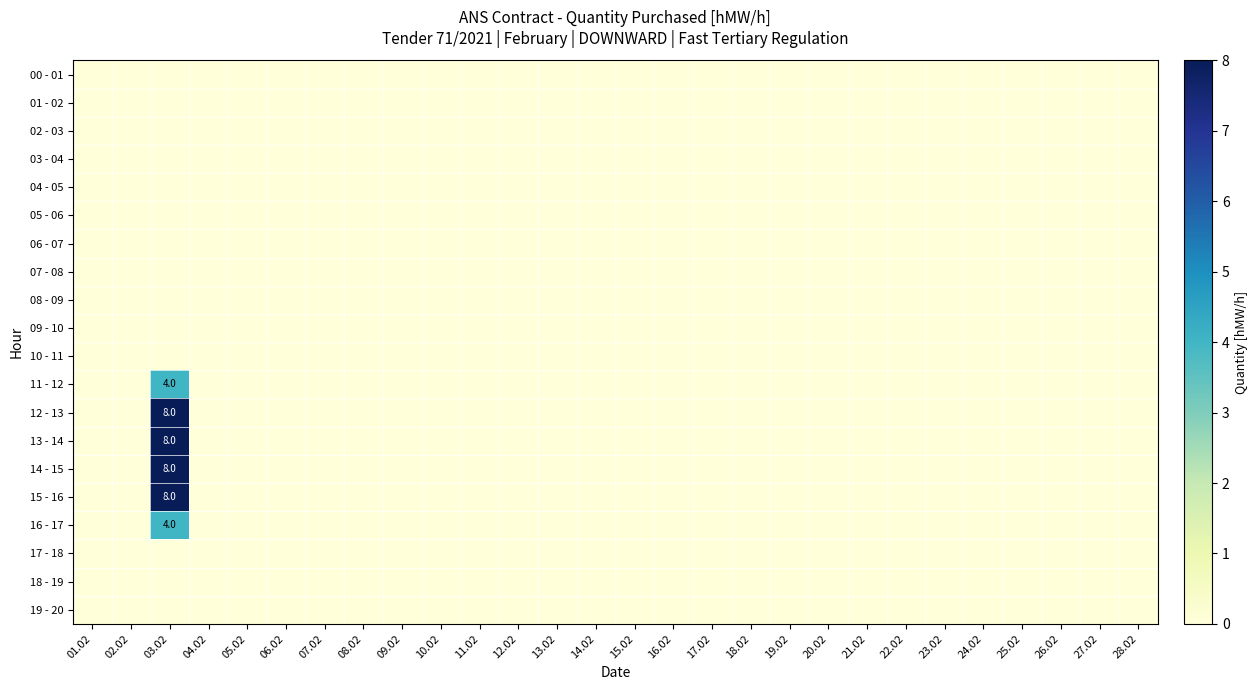

Rank the categories by 16 - 17 value from highest to lowest.

03.02, 01.02, 02.02, 04.02, 05.02, 06.02, 07.02, 08.02, 09.02, 10.02, 11.02, 12.02, 13.02, 14.02, 15.02, 16.02, 17.02, 18.02, 19.02, 20.02, 21.02, 22.02, 23.02, 24.02, 25.02, 26.02, 27.02, 28.02